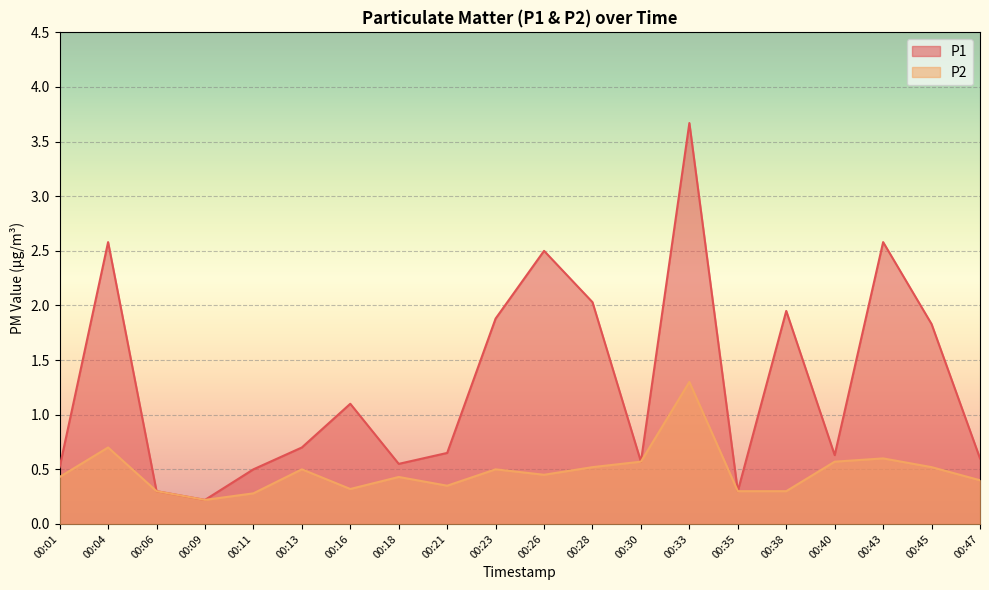

What is the difference between the highest and lowest values at 00:23?

1.4